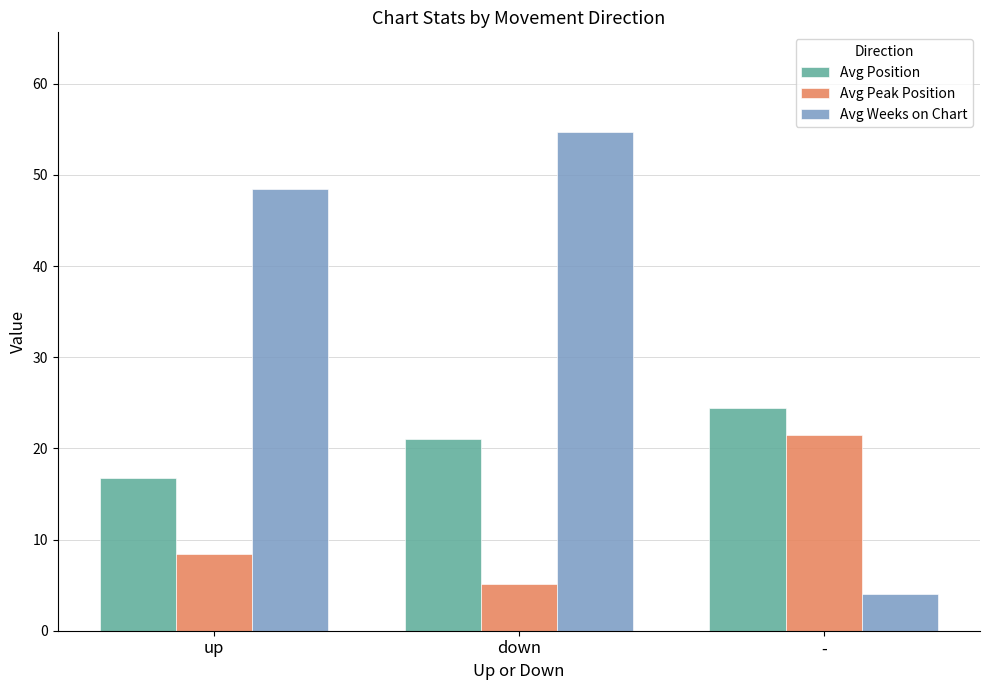

What is the lowest value of the Avg Position series?

16.8